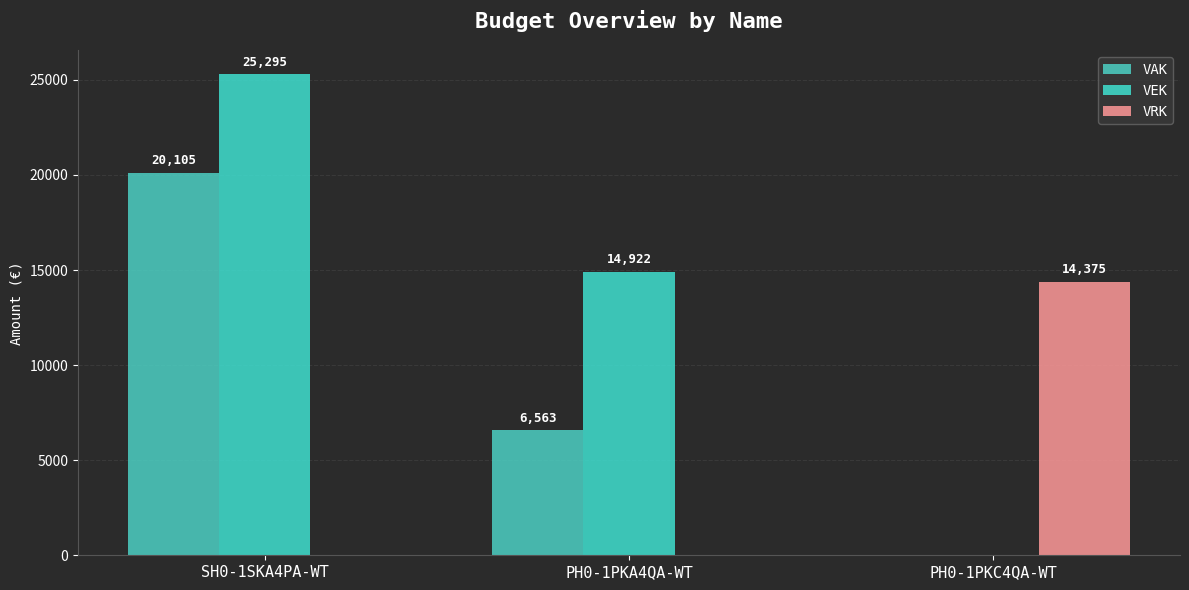

How many positive values does the VRK series have?

1